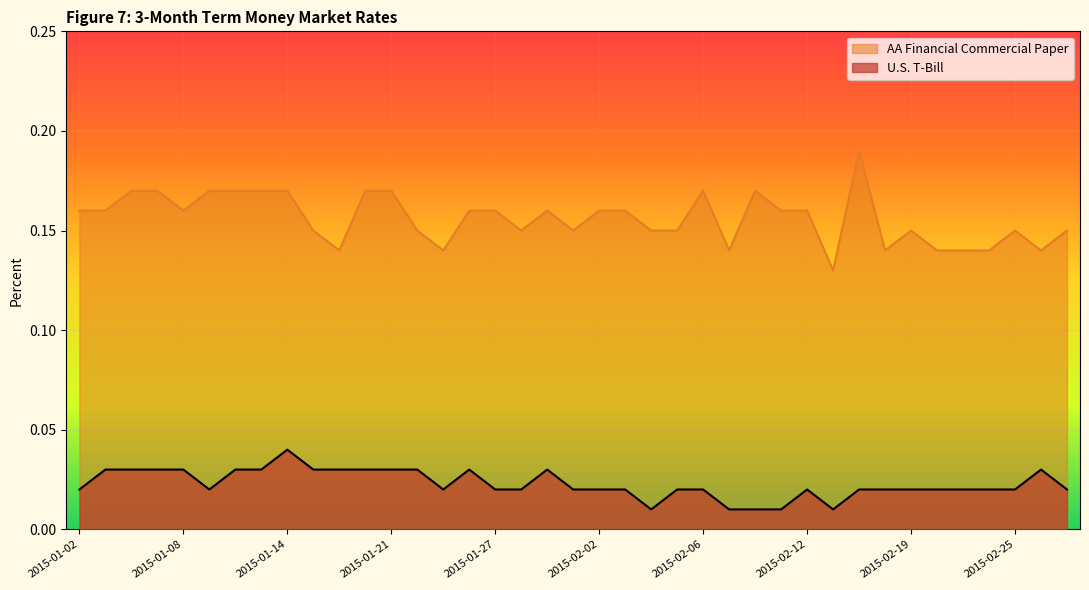

Reading left to right, what are all the values shown in this chart?

U.S. T-Bill: 2015-01-02=0.0	2015-01-05=0.0	2015-01-06=0.0	2015-01-07=0.0	2015-01-08=0.0	2015-01-09=0.0	2015-01-12=0.0	2015-01-13=0.0	2015-01-14=0.0	2015-01-15=0.0	2015-01-16=0.0	2015-01-20=0.0	2015-01-21=0.0	2015-01-22=0.0	2015-01-23=0.0	2015-01-26=0.0	2015-01-27=0.0	2015-01-28=0.0	2015-01-29=0.0	2015-01-30=0.0	2015-02-02=0.0	2015-02-03=0.0	2015-02-04=0.0	2015-02-05=0.0	2015-02-06=0.0	2015-02-09=0.0	2015-02-10=0.0	2015-02-11=0.0	2015-02-12=0.0	2015-02-13=0.0	2015-02-17=0.0	2015-02-18=0.0	2015-02-19=0.0	2015-02-20=0.0	2015-02-23=0.0	2015-02-24=0.0	2015-02-25=0.0	2015-02-26=0.0	2015-02-27=0.0
AA Financial Commercial Paper: 2015-01-02=0.2	2015-01-05=0.2	2015-01-06=0.2	2015-01-07=0.2	2015-01-08=0.2	2015-01-09=0.2	2015-01-12=0.2	2015-01-13=0.2	2015-01-14=0.2	2015-01-15=0.1	2015-01-16=0.1	2015-01-20=0.2	2015-01-21=0.2	2015-01-22=0.1	2015-01-23=0.1	2015-01-26=0.2	2015-01-27=0.2	2015-01-28=0.1	2015-01-29=0.2	2015-01-30=0.1	2015-02-02=0.2	2015-02-03=0.2	2015-02-04=0.1	2015-02-05=0.1	2015-02-06=0.2	2015-02-09=0.1	2015-02-10=0.2	2015-02-11=0.2	2015-02-12=0.2	2015-02-13=0.1	2015-02-17=0.2	2015-02-18=0.1	2015-02-19=0.1	2015-02-20=0.1	2015-02-23=0.1	2015-02-24=0.1	2015-02-25=0.1	2015-02-26=0.1	2015-02-27=0.1